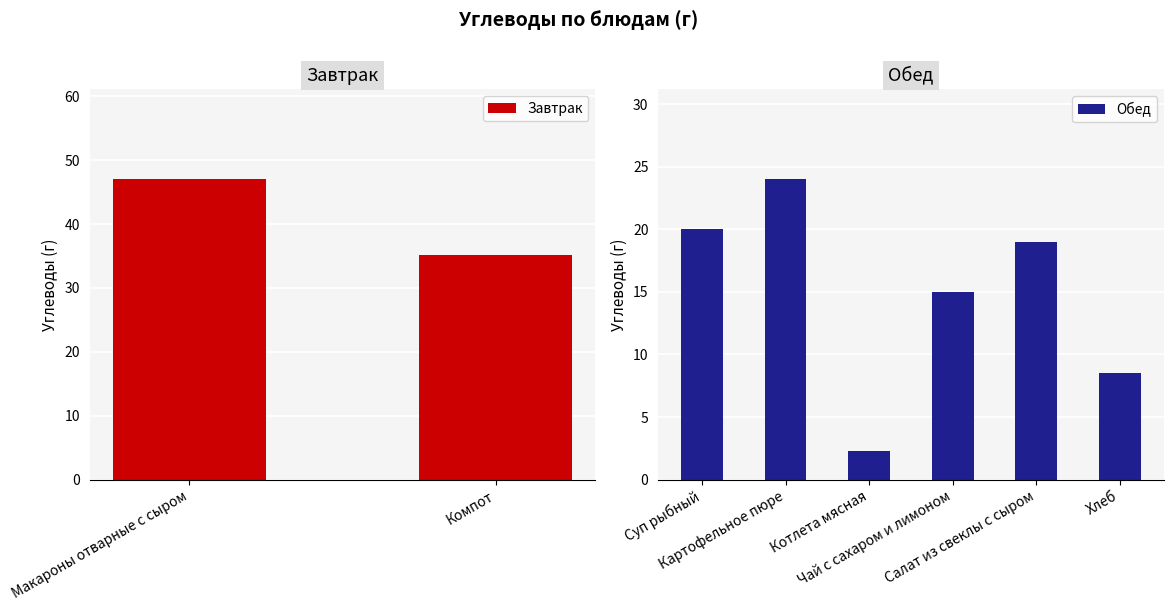

What is the lowest value of the Обед series?

2.3